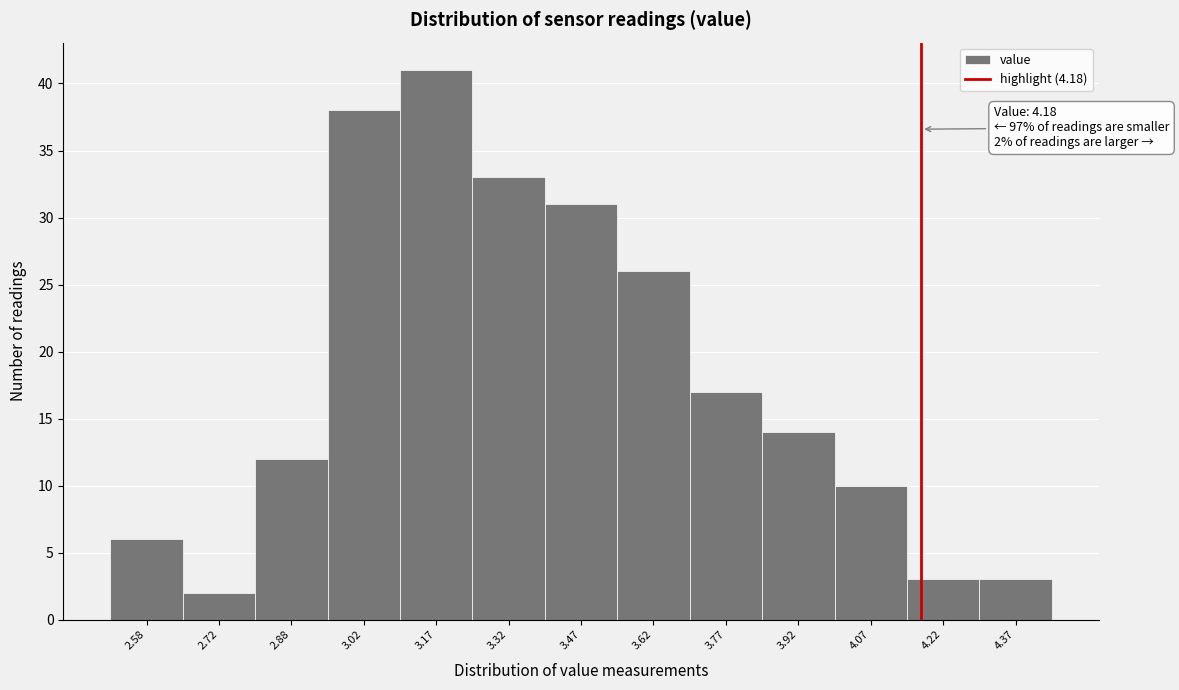

Which range on the x-axis has the tallest bar?

3.10 to 3.25